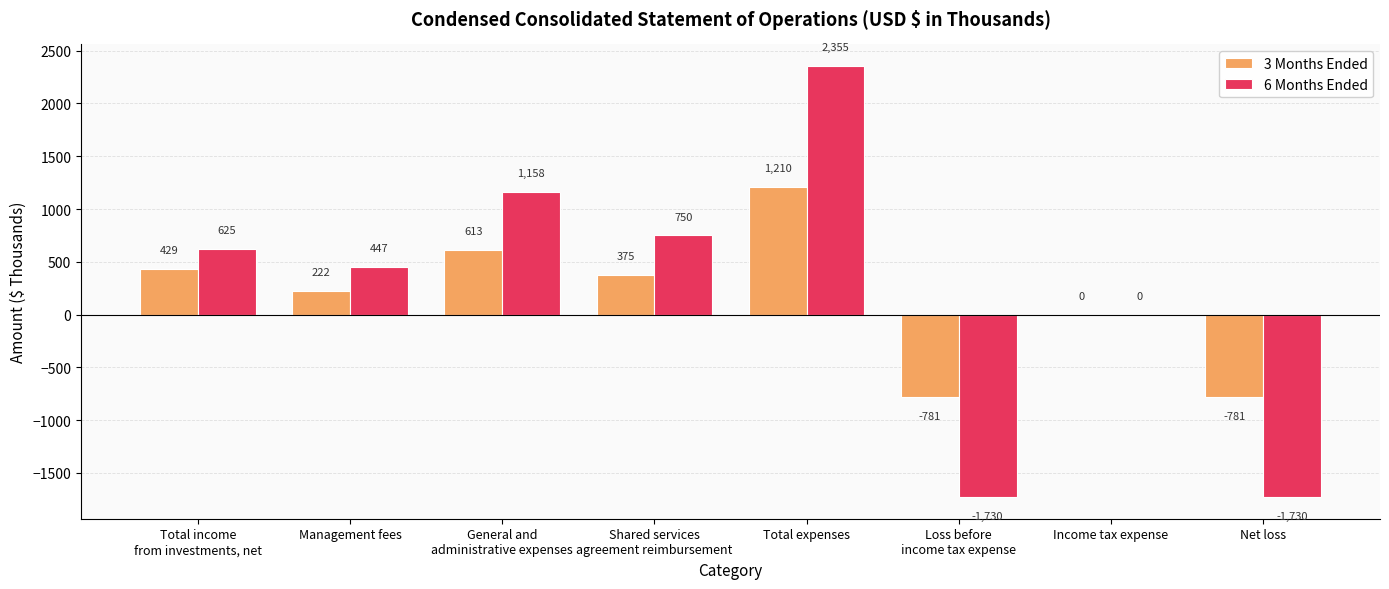

Which label corresponds to the largest value in the chart?

Total expenses